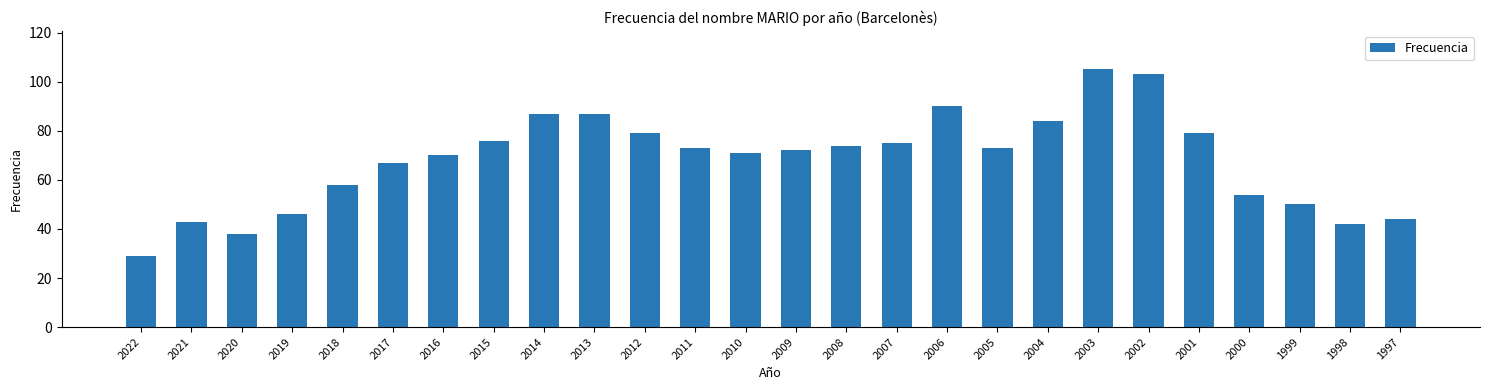

The chart shows a value of 90 at 2000. True or false?

False